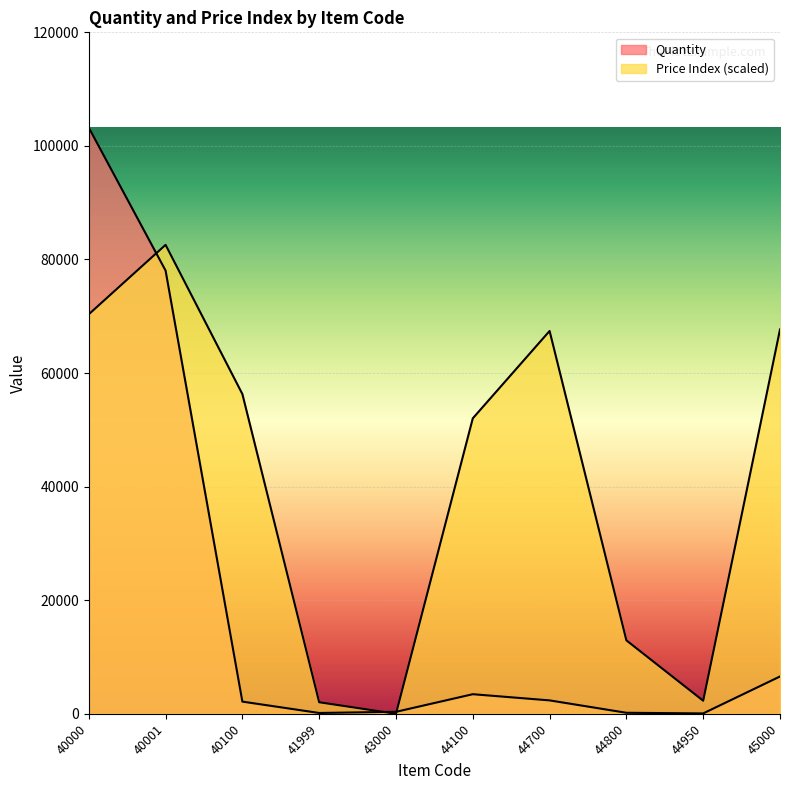

In Price, how many points are higher than both neighbors (excluding endpoints)?

2